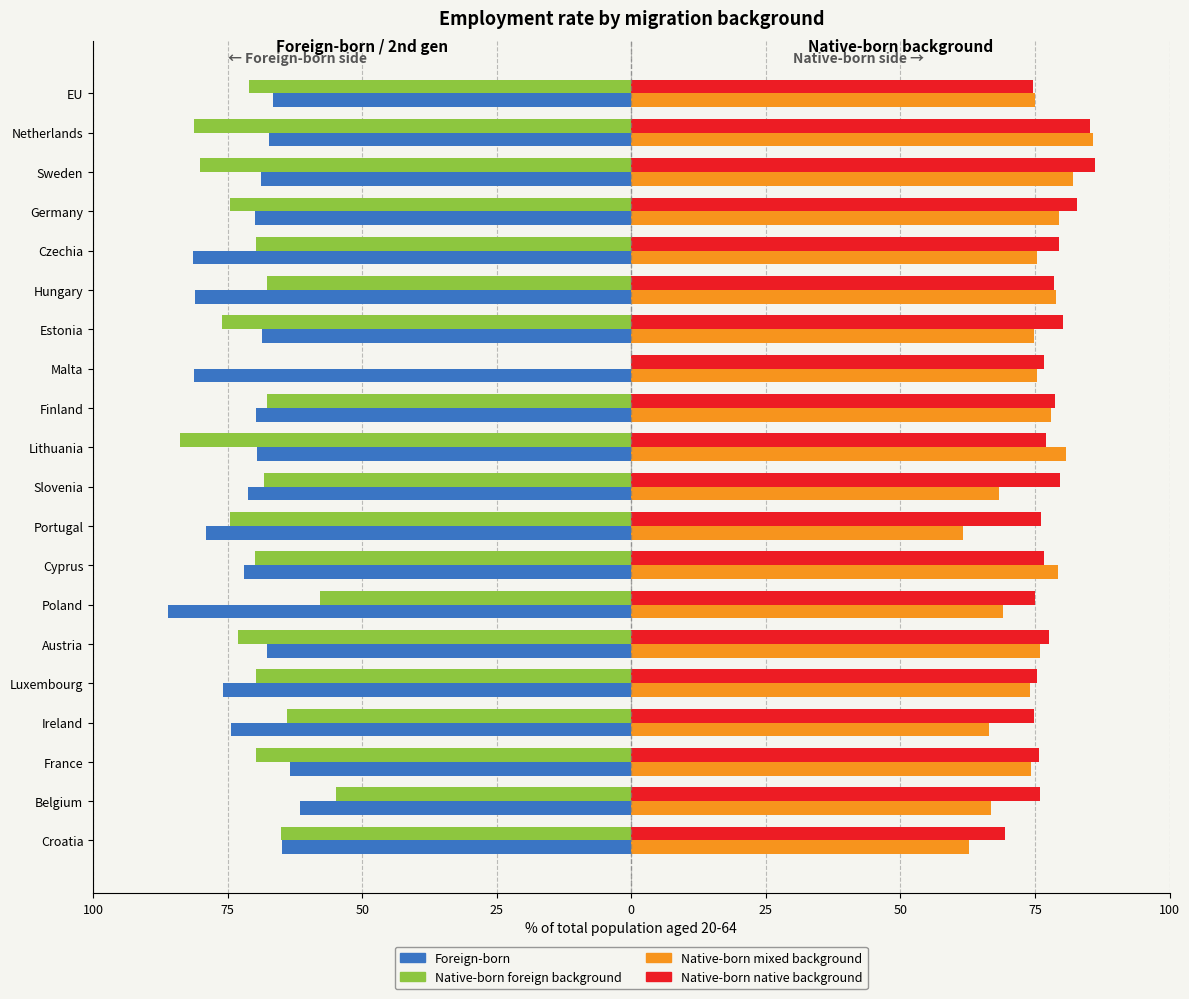

What are all the series names shown in the legend?

Foreign-born, Native-born foreign background, Native-born mixed background, Native-born native background